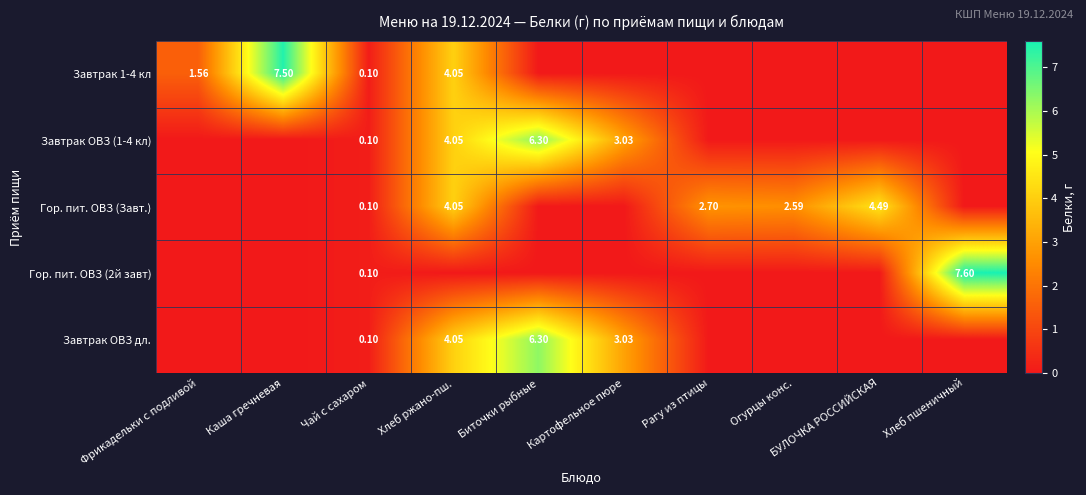

True or false: Гор. пит. ОВЗ (Завт.) has a value of 0.0 at Чай с сахаром.

False